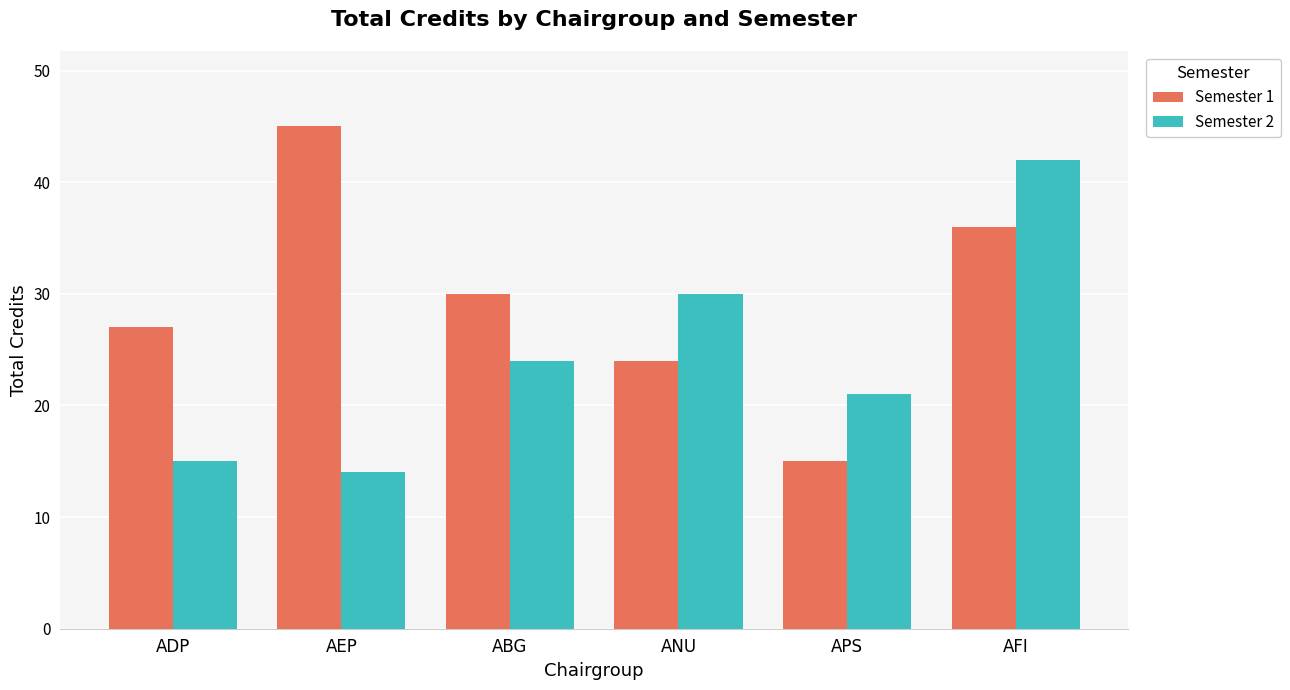

What is the label of the 2nd bar from the left?

AEP